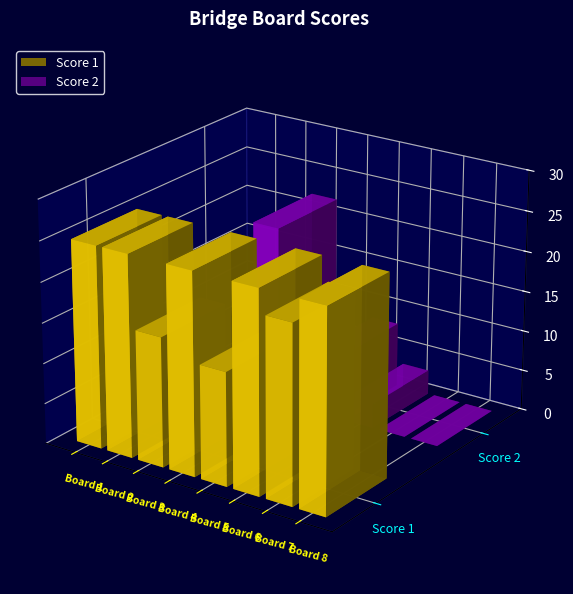

How many categories are shown in the chart?

8